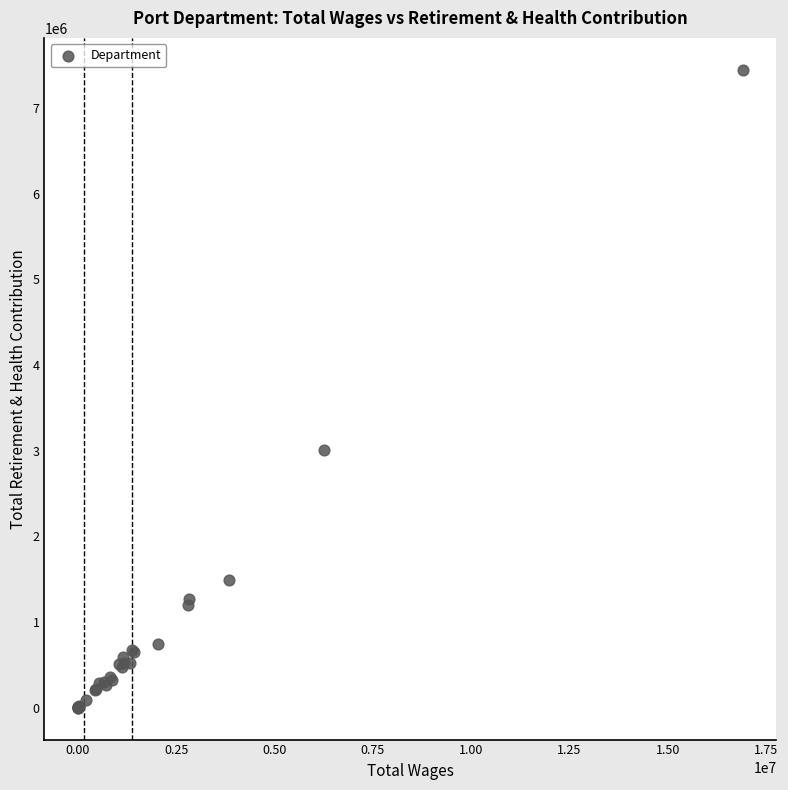

What Y value in the scatter plot is closest to 3722521?

3003190